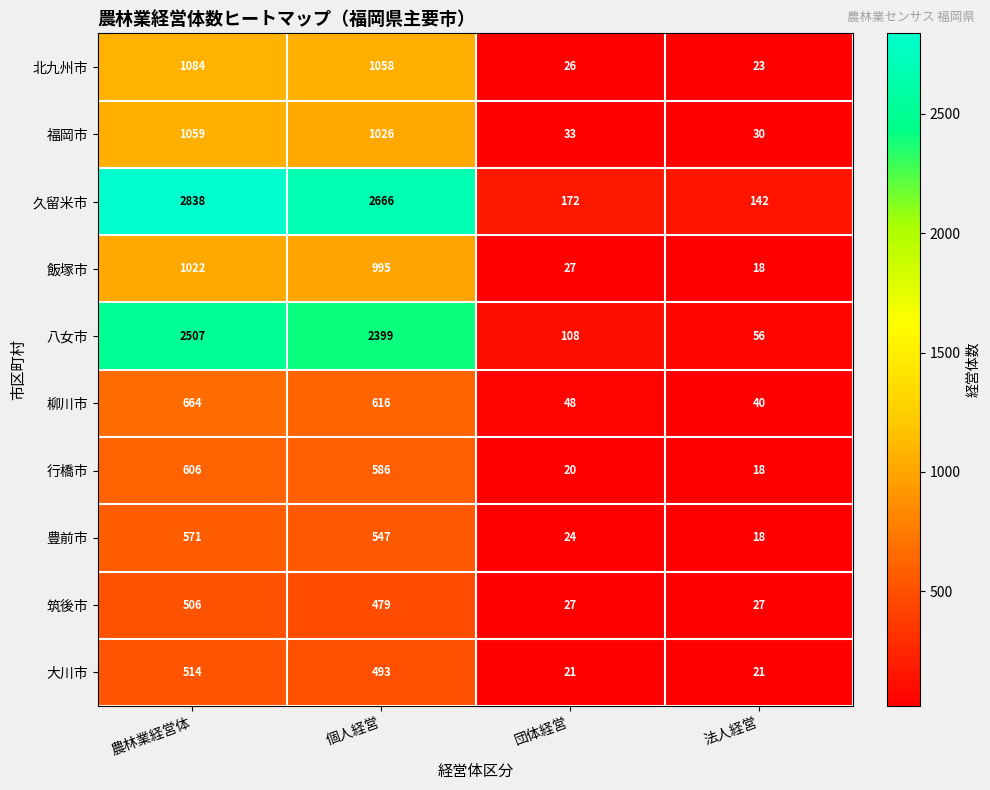

What is the difference between the maximum and second lowest values in the 筑後市 series?

479